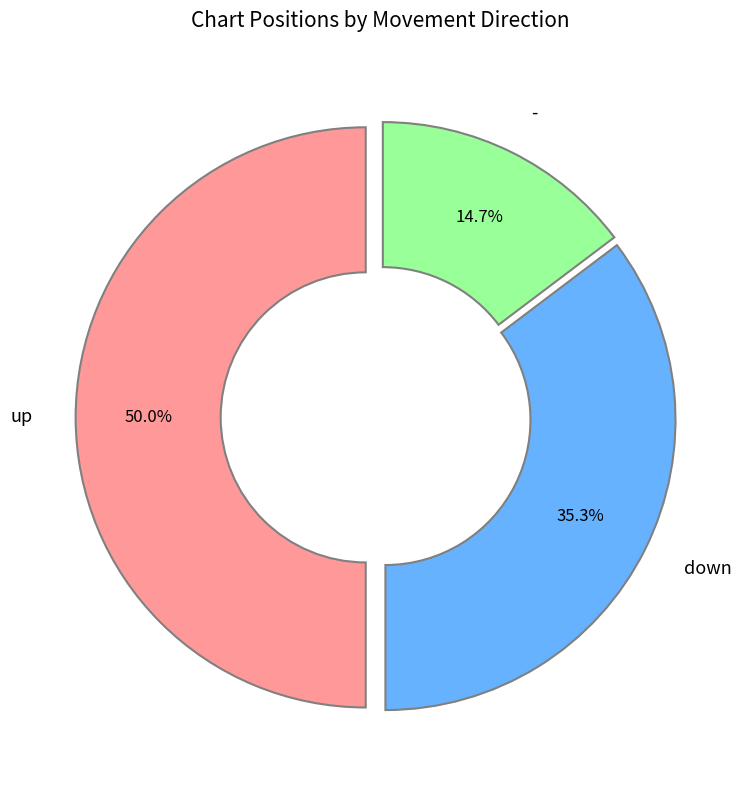

Combined, do up and down account for over 50%?

Yes